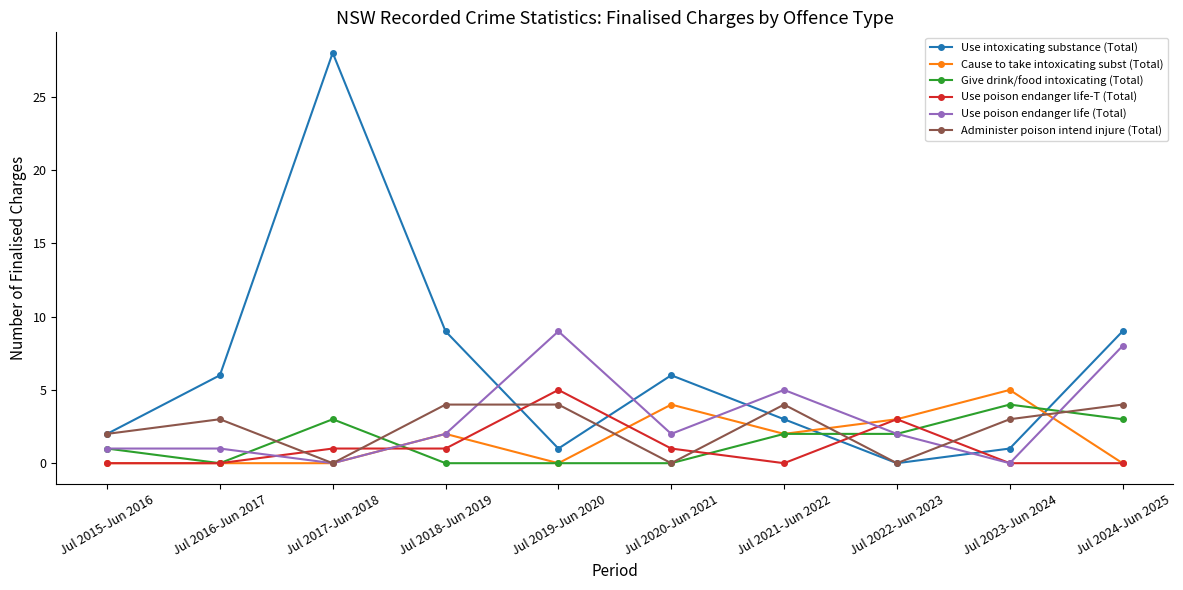

Read the Administer poison intend injure (Total) value at Jul 2019-Jun 2020.

4